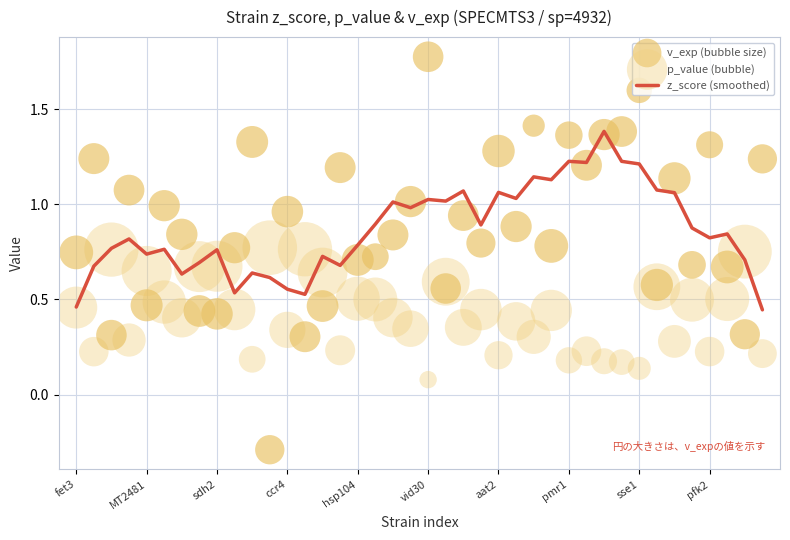

At how many categories does at least one series exceed 0?

40